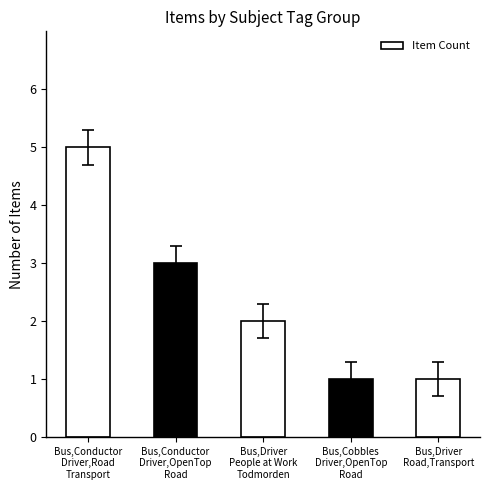

True or false: the data shows 3 at Bus,Conductor
Driver,OpenTop
Road.

True